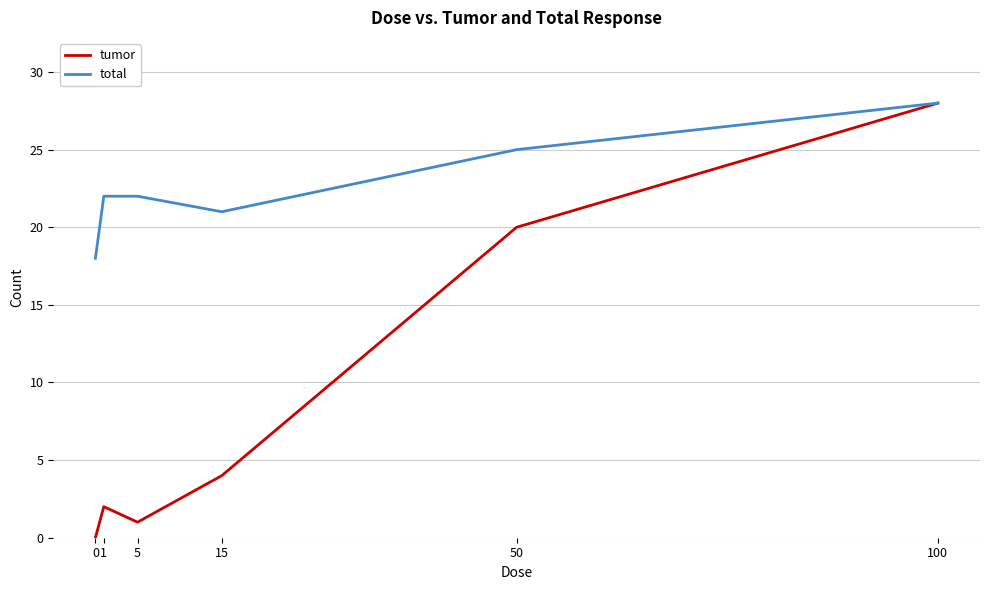

Which series has the widest spread of values?

tumor